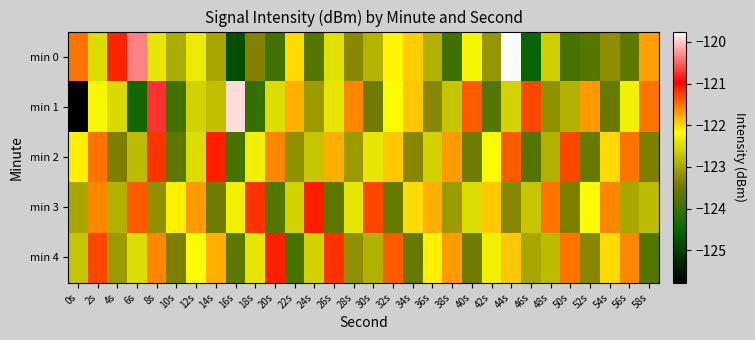

What is the total value across all series at 0s?

-615.1